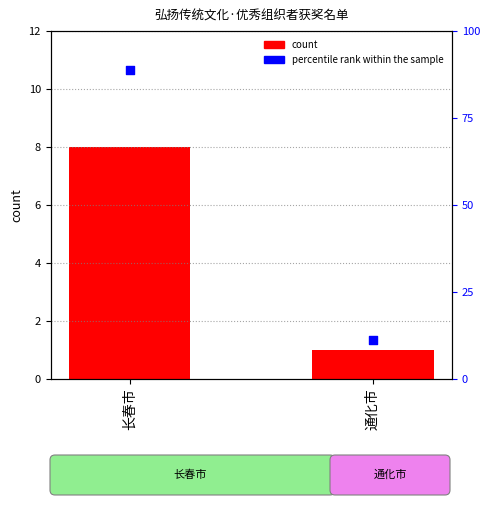

Which series contains the highest Y value?

percentile rank within the sample